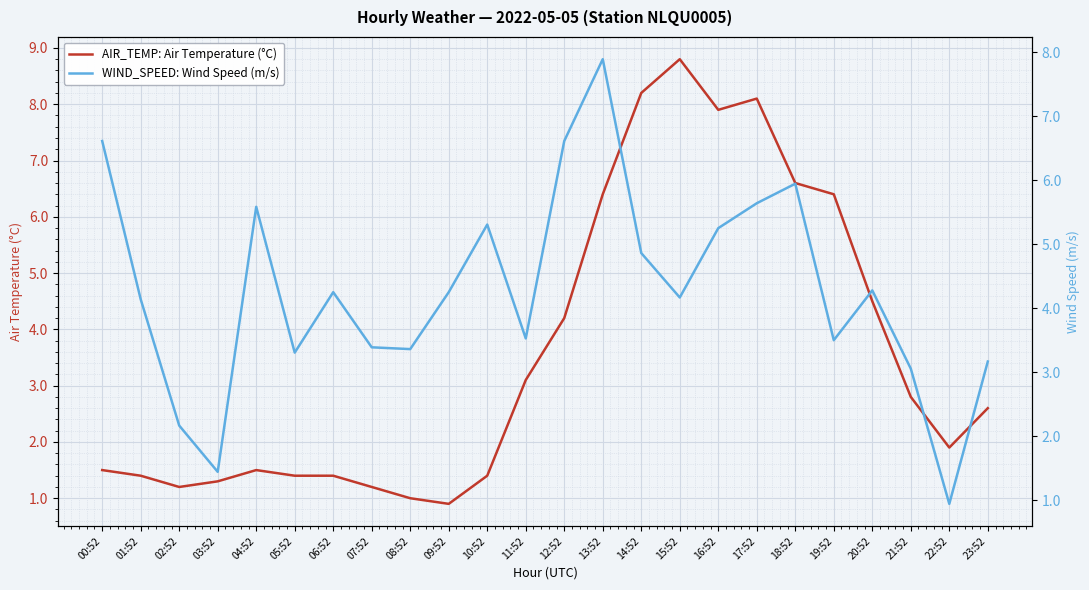

What position from the left is 15:52?

16